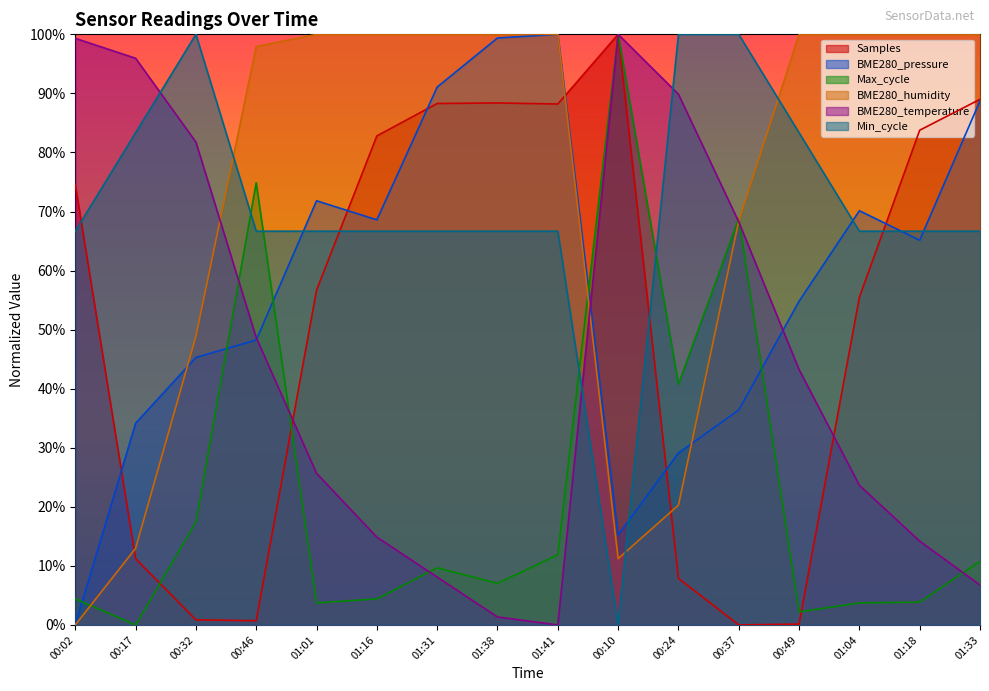

At how many categories does at least one series exceed 61?

16